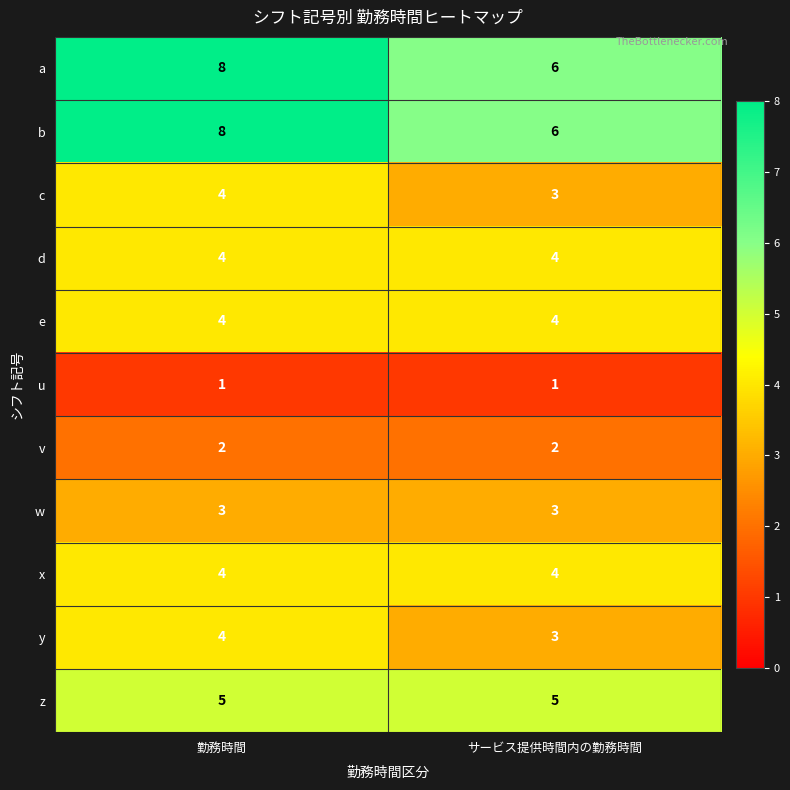

True or false: y has a value of 4 at 勤務時間.

True